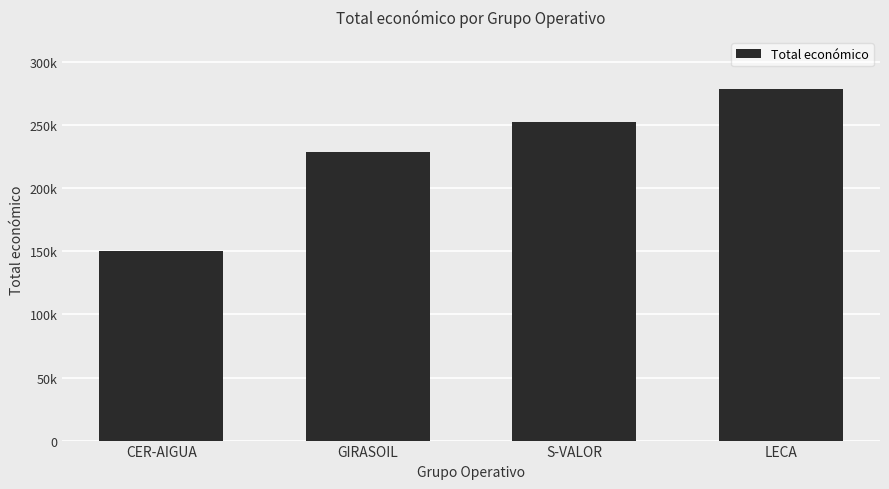

At which category does the chart reach its peak across all series?

LECA